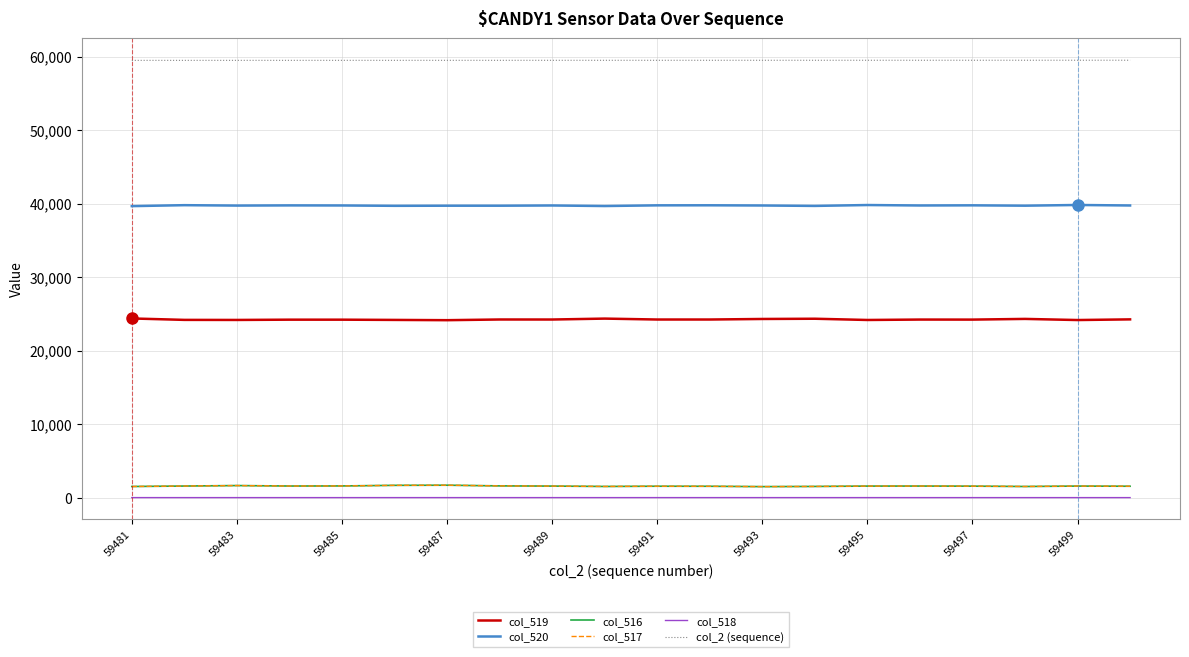

True or false: col_520 and col_519 intersect in this chart.

False